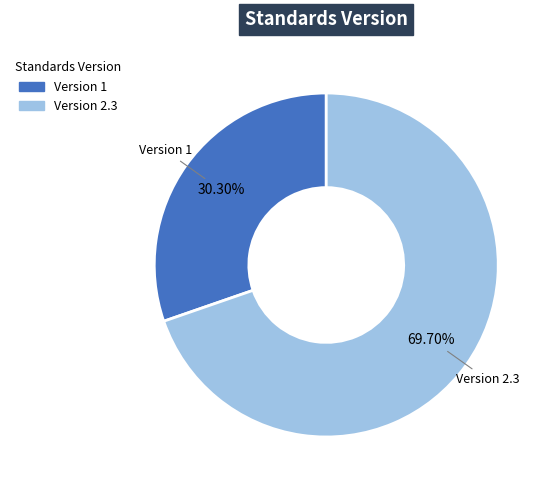

Is there any slice that represents more than half of the pie?

Yes